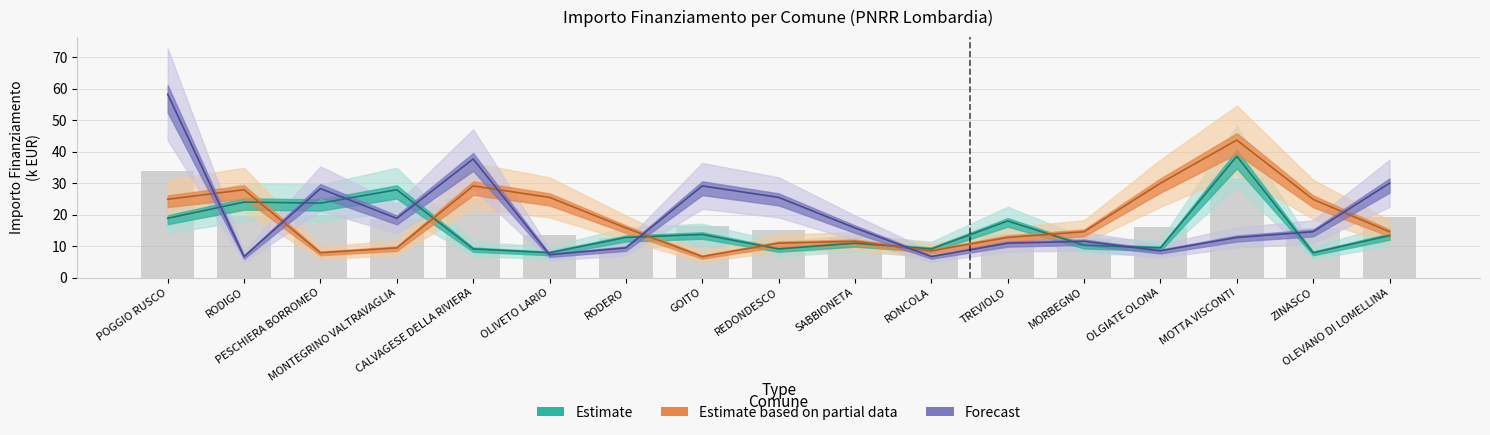

Which label corresponds to the largest value in the chart?

POGGIO RUSCO